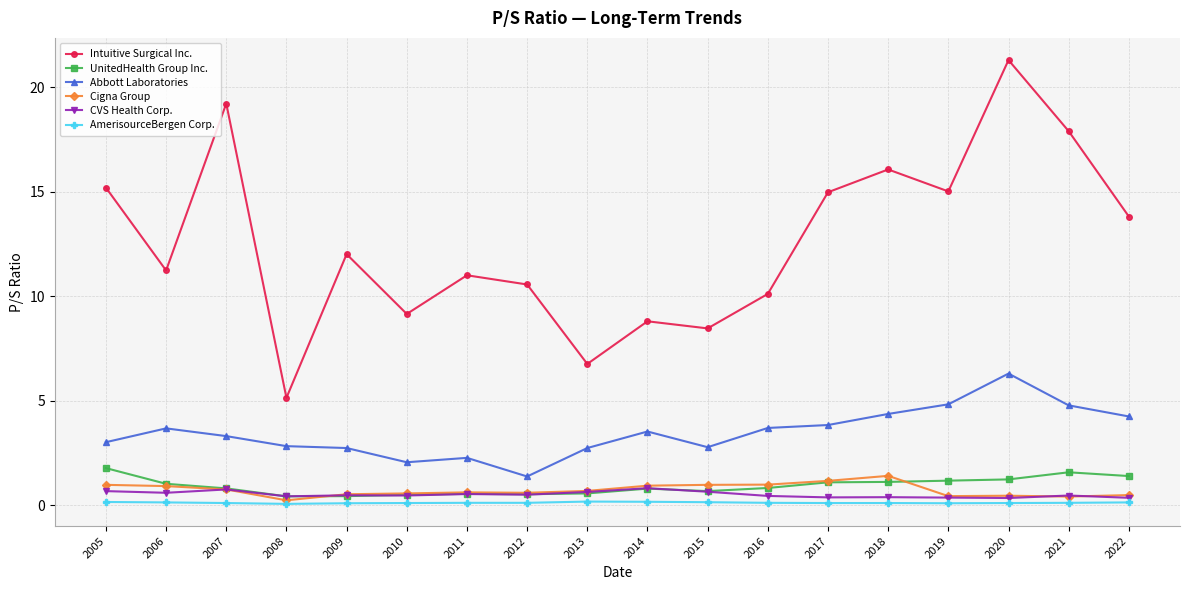

What is the lowest value of the AmerisourceBergen Corp. series?

0.1